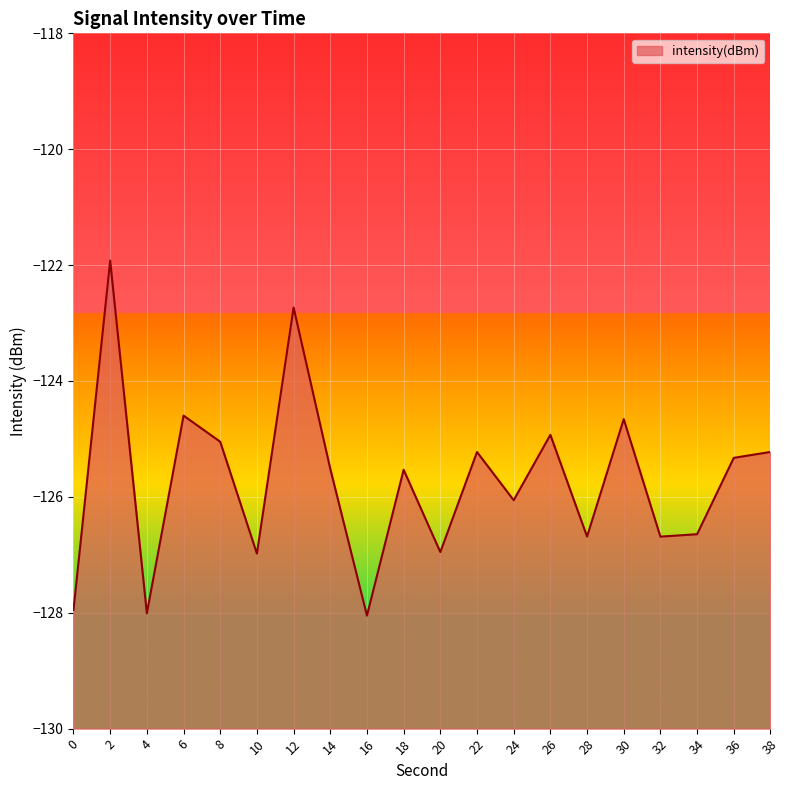

List the labels in order of value, smallest first.

16, 4, 0, 10, 20, 32, 28, 34, 24, 18, 14, 36, 22, 38, 8, 26, 30, 6, 12, 2